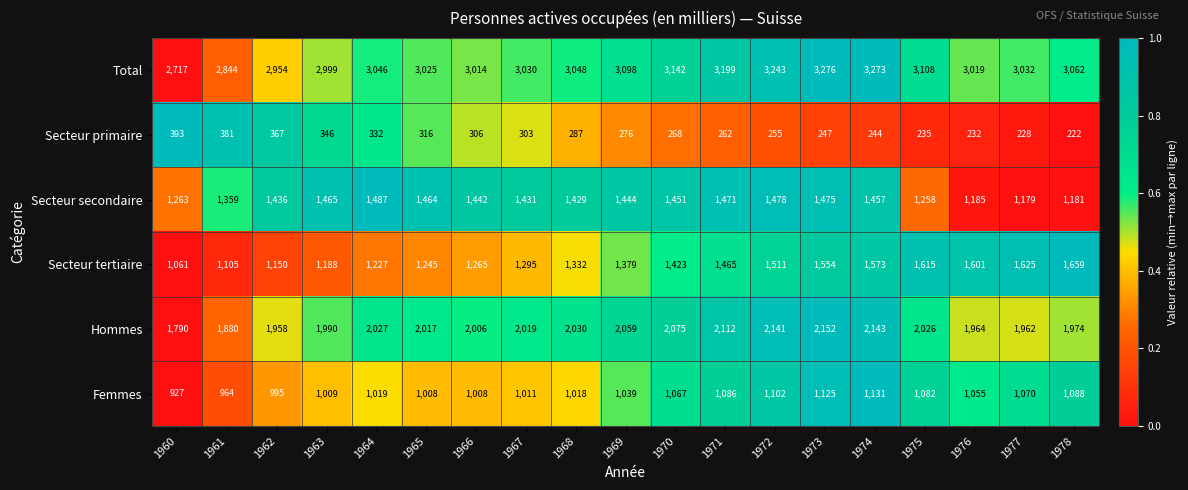

What is the sum of the Total values at 1975 and 1964?

6154